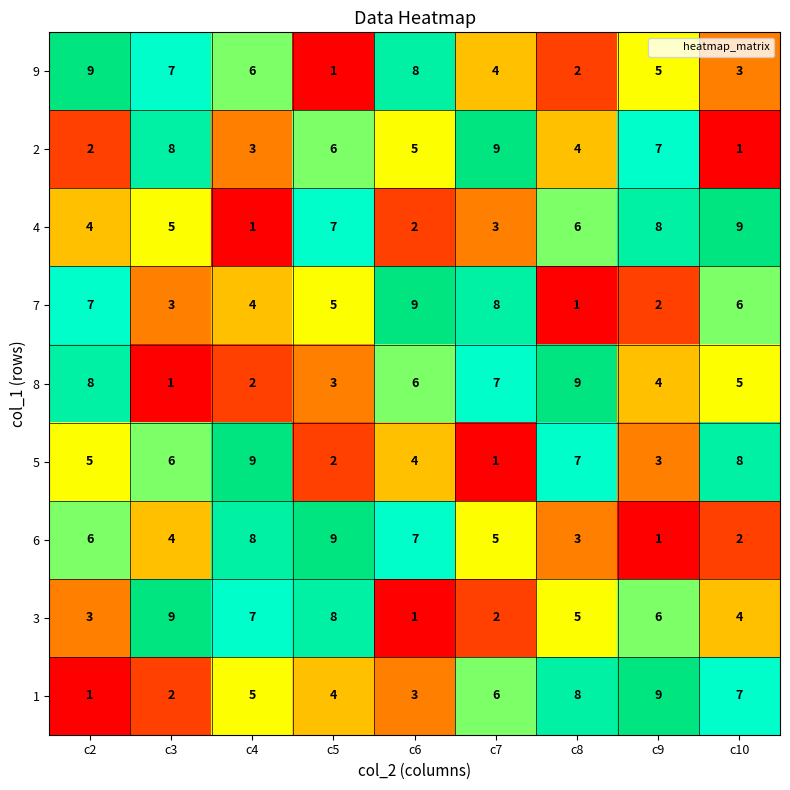

How many data points does each series have?

9